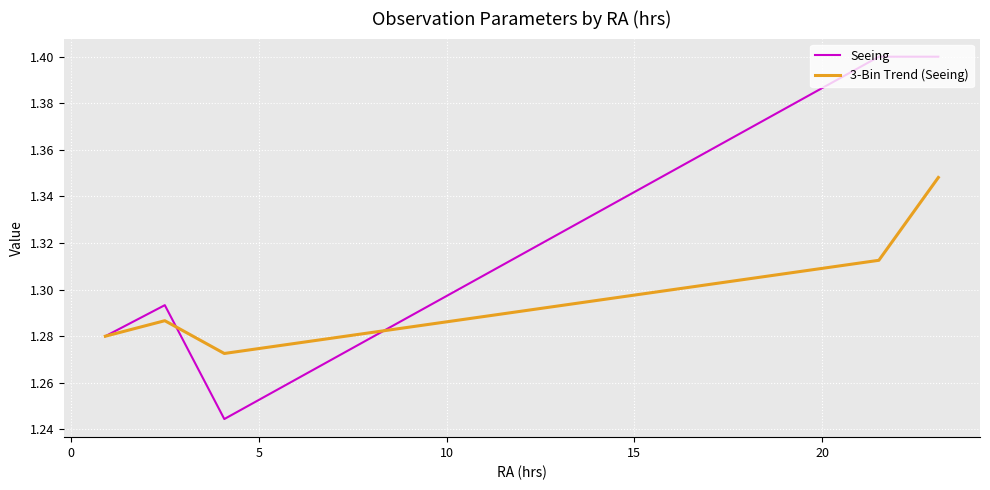

List the series in order of their overall mean, lowest first.

3-Bin Trend (Seeing), Seeing